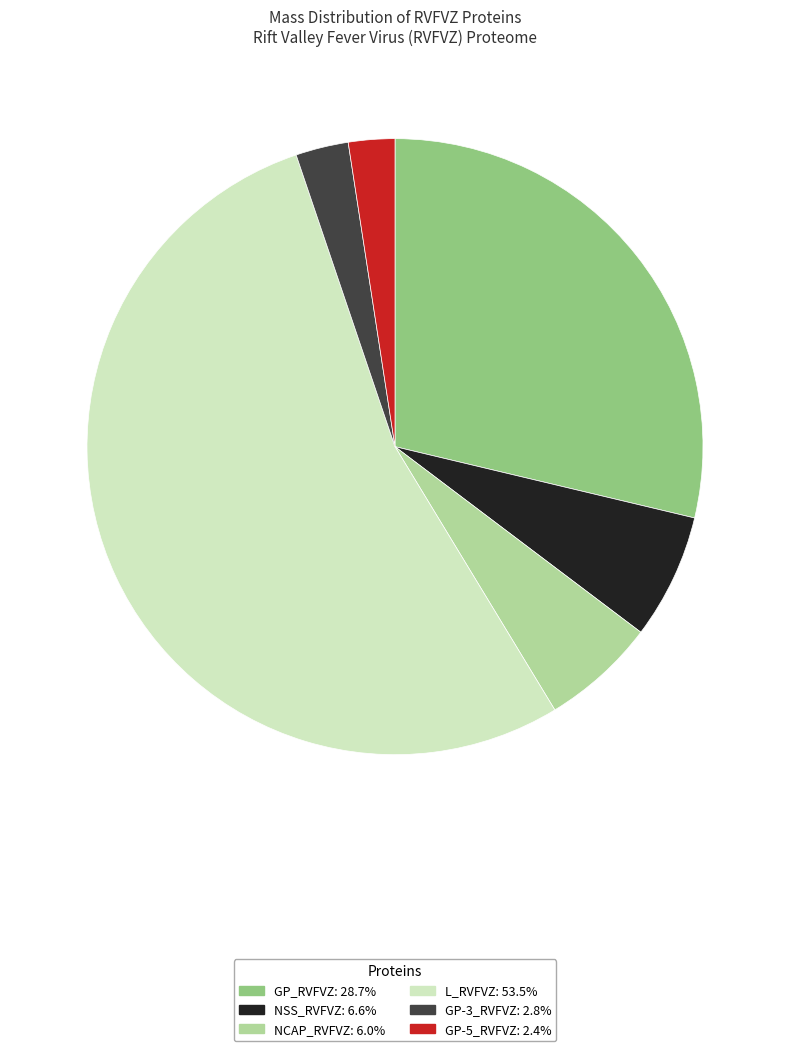

Which category has the biggest portion of the pie?

L_RVFVZ